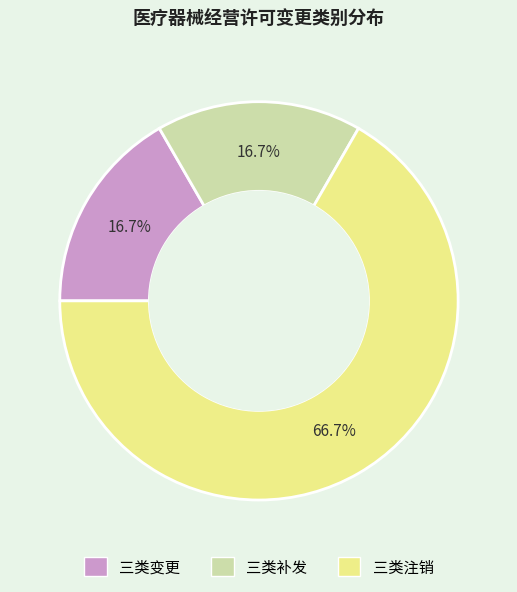

What is the largest slice in the pie chart?

三类注销